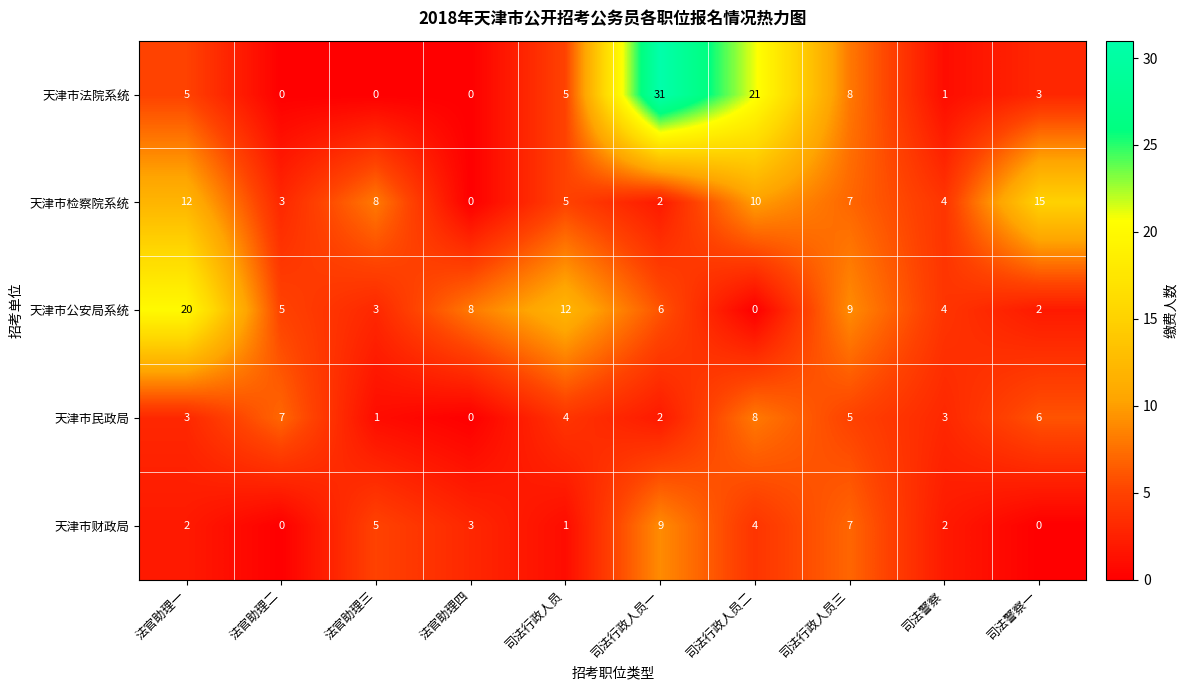

Is it true that 天津市财政局 equals 1 at 司法行政人员?

True